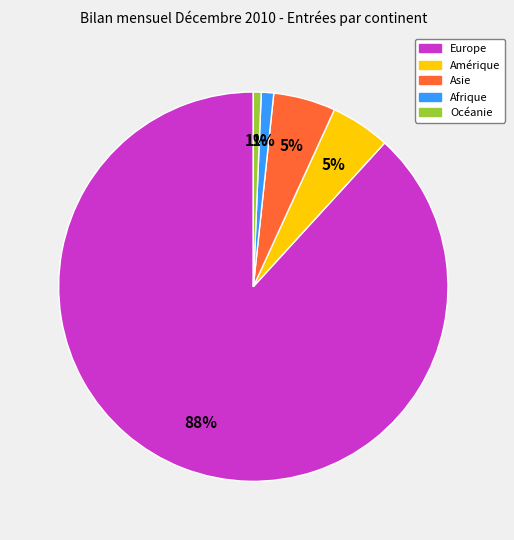

To the nearest percent, what portion does Afrique represent?

1%